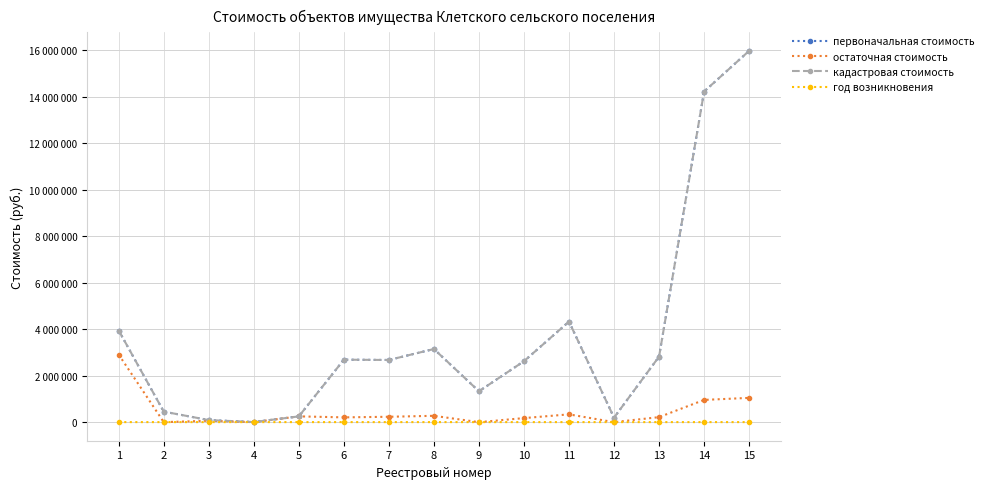

Which label corresponds to the largest value in the chart?

15